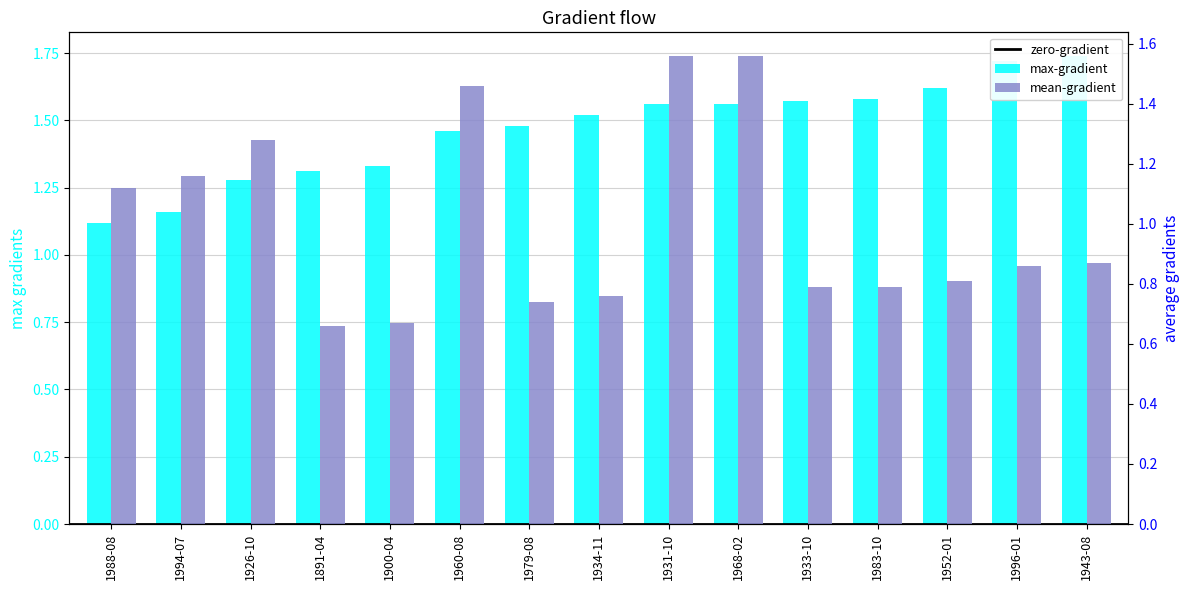

At which label is average closest to 1?

1988-08